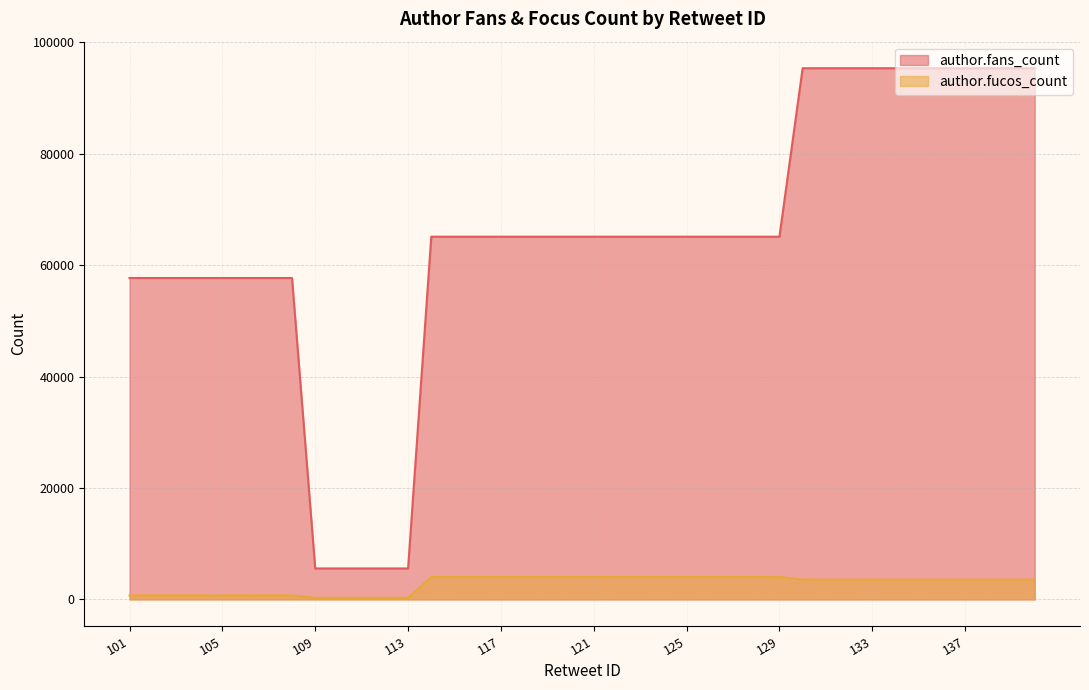

True or false: author.fans_count and author.fucos_count intersect in this chart.

False